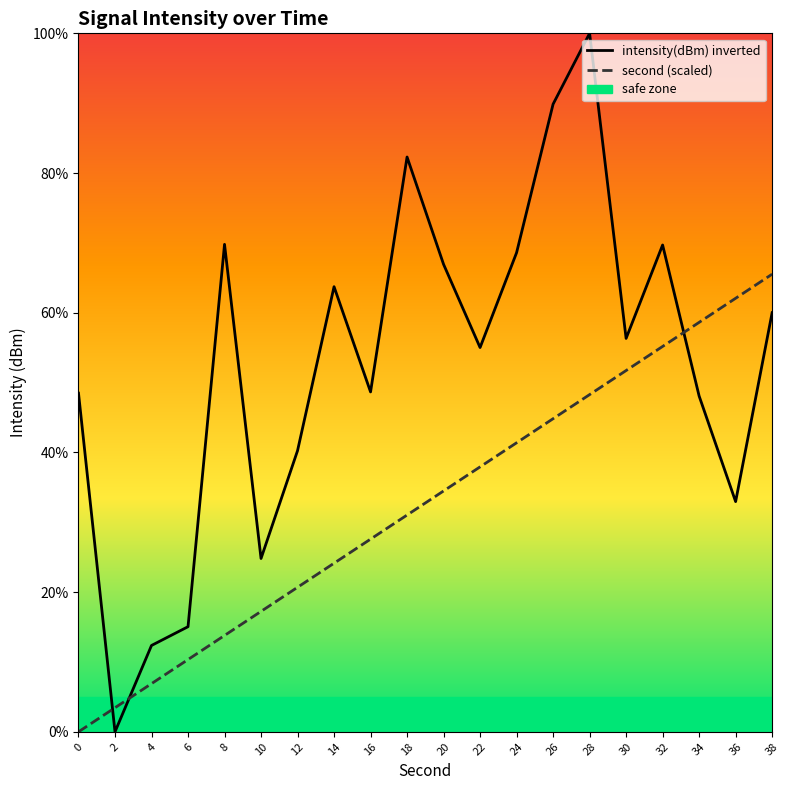

What is the value of the second (scaled) point at the 6th from the left?

17.2